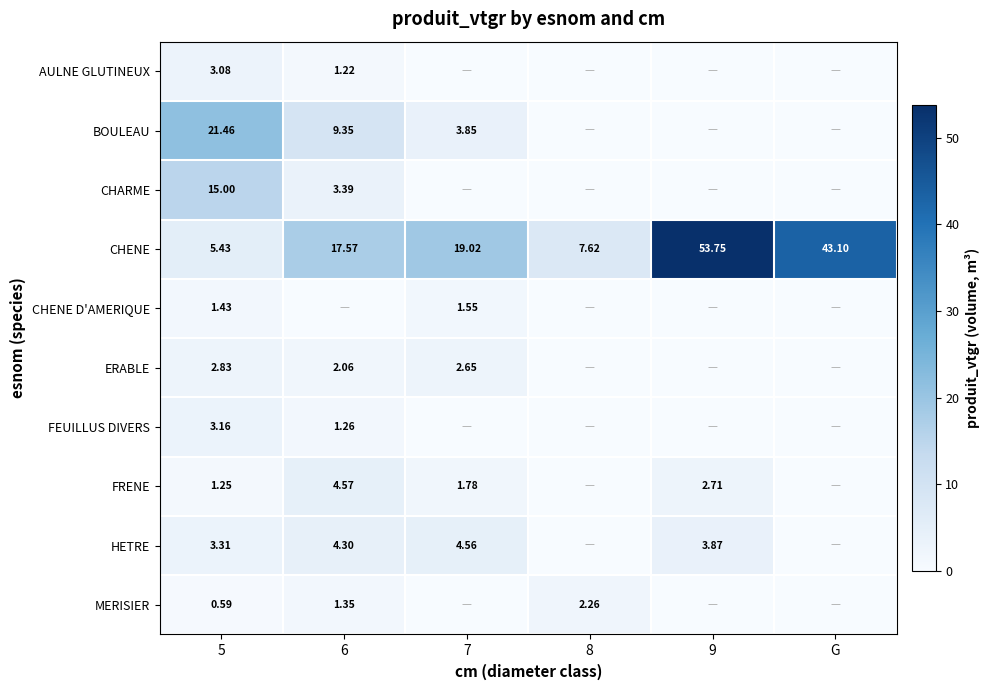

Is the value of CHENE at 6 greater than the value of CHARME at 6?

Yes